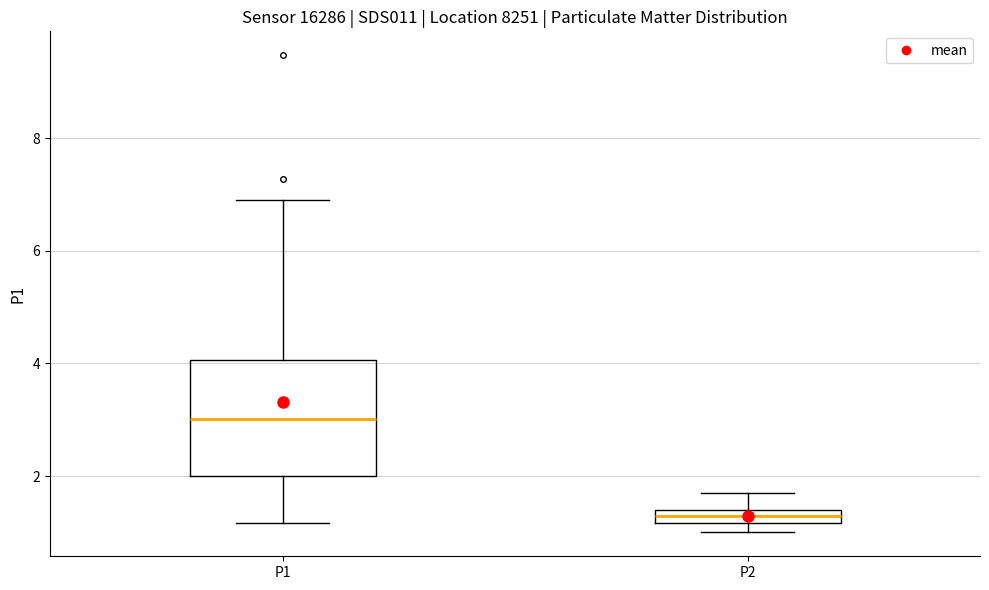

Which box has the highest median line?

P1